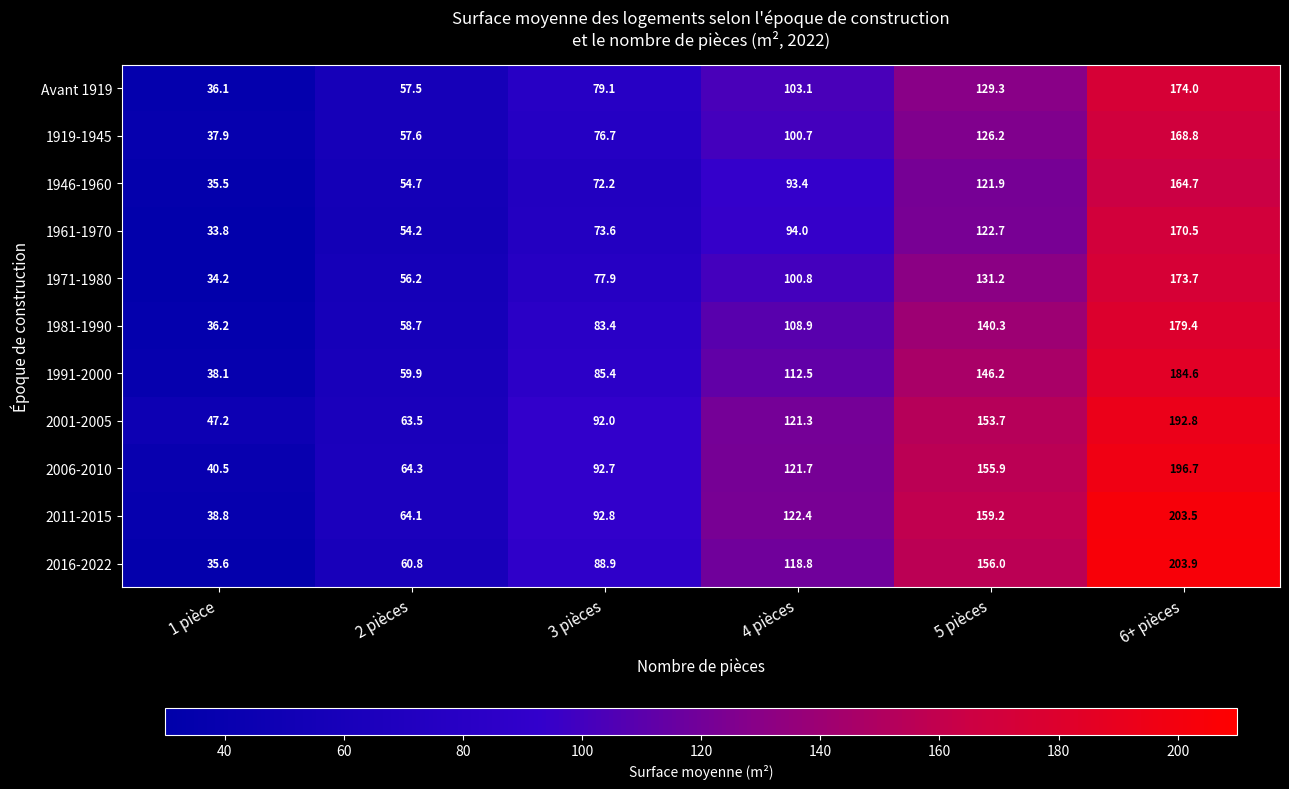

Is it true that 1971-1980 equals 131.2 at 5 pièces?

True